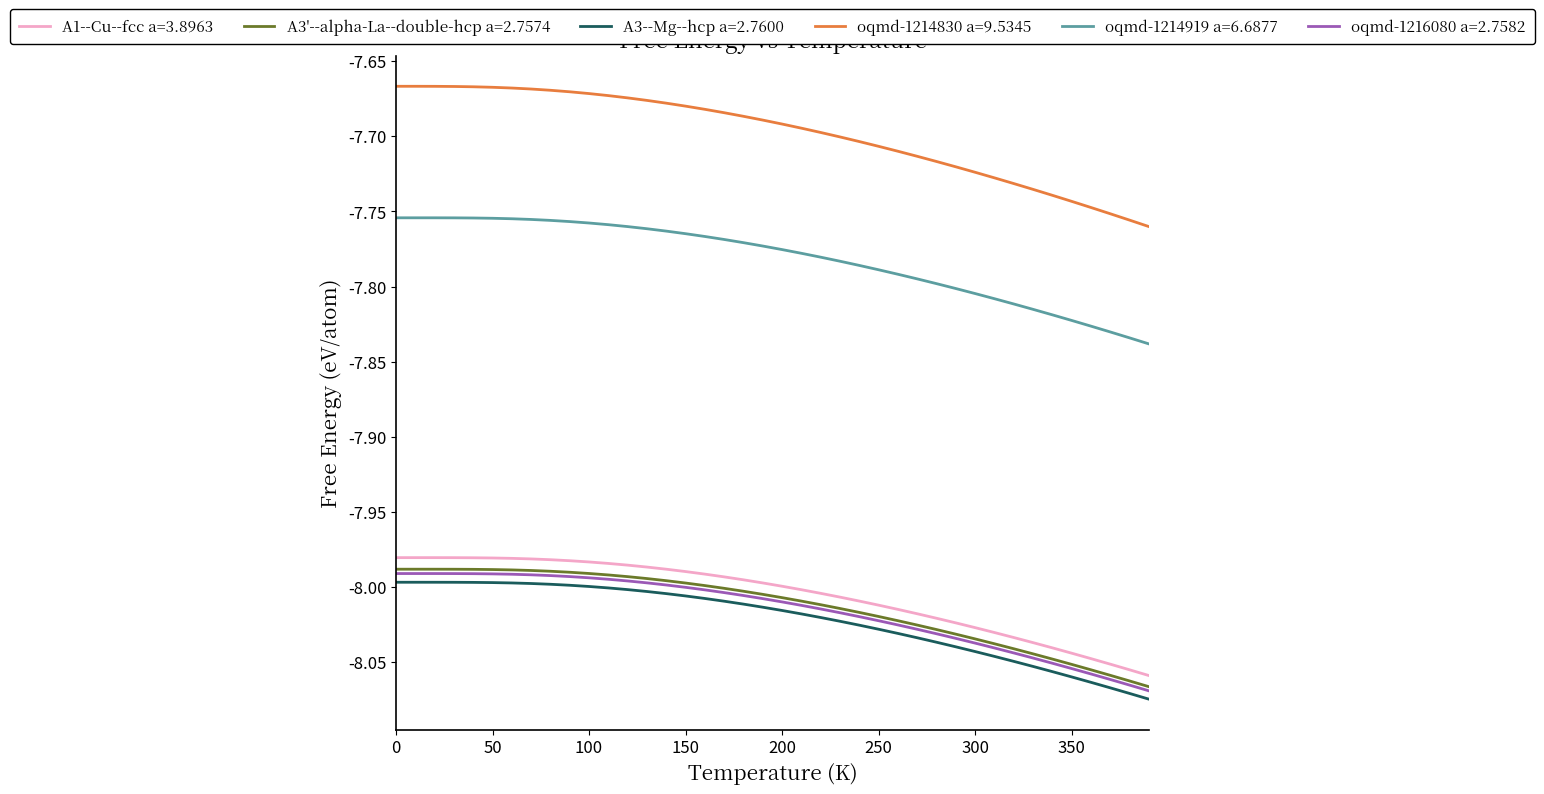

True or false: A3'--alpha-La--double-hcp a=2.7574 and A1--Cu--fcc a=3.8963 cross at least once.

False